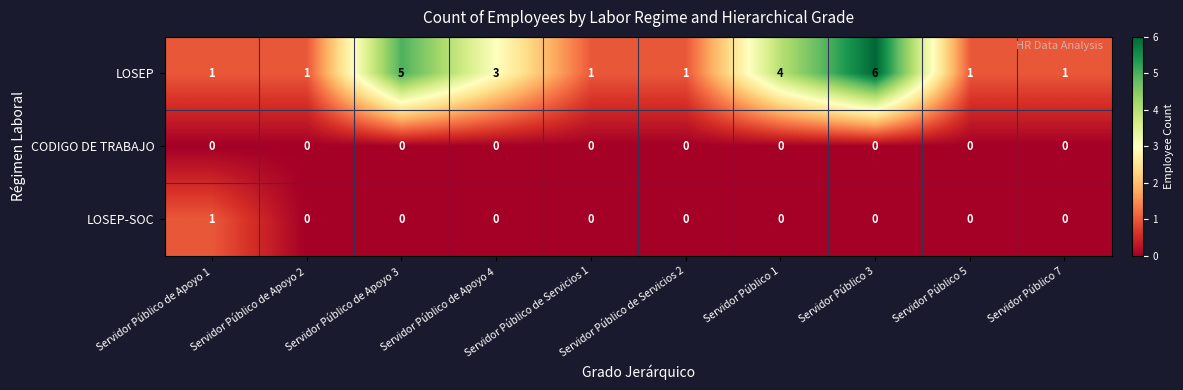

At which category is the sum across all series the highest?

Servidor Público 3